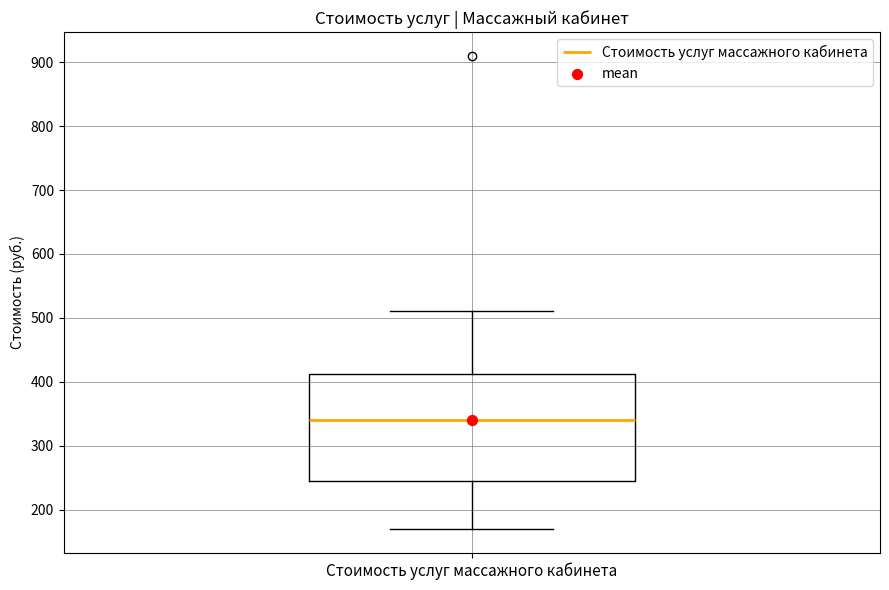

Read this box plot against the y-axis: the position of the median line, the range covered by the box, and the ends of both whiskers. The values are not printed on the chart, so give them approximately, as read against the axis.

median 340, box 250 to 410, whiskers 170 to 510